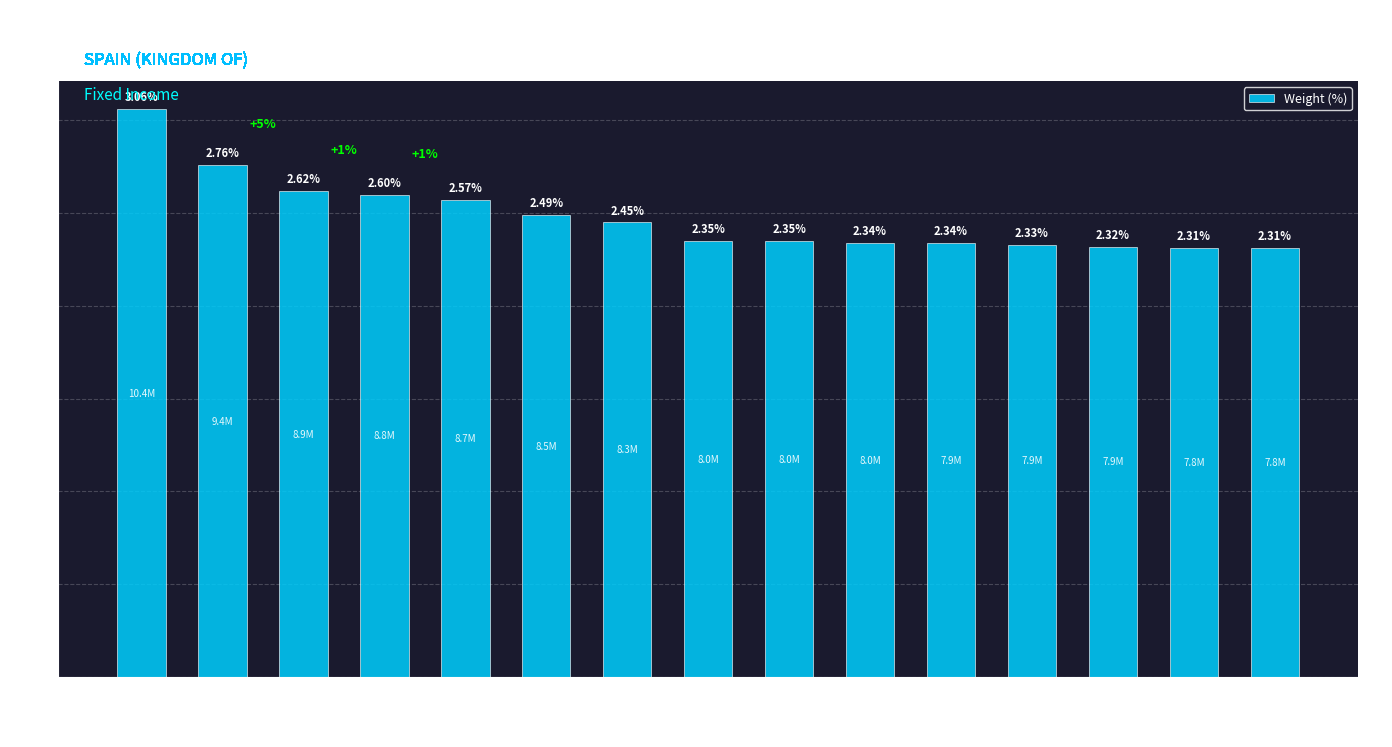

Are the bars horizontal?

No